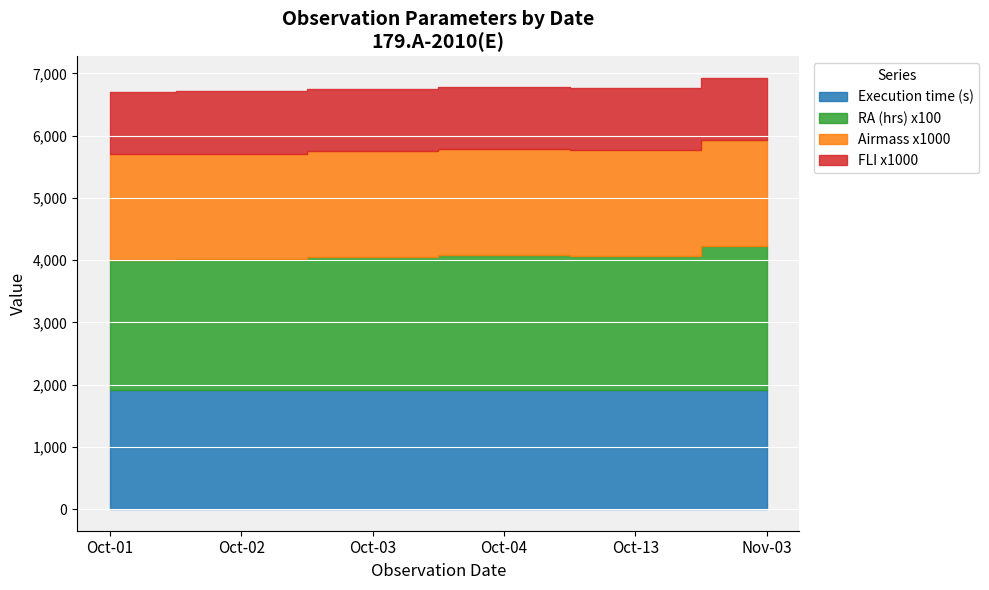

True or false: Execution time (s) and RA (hrs) cross at least once.

False